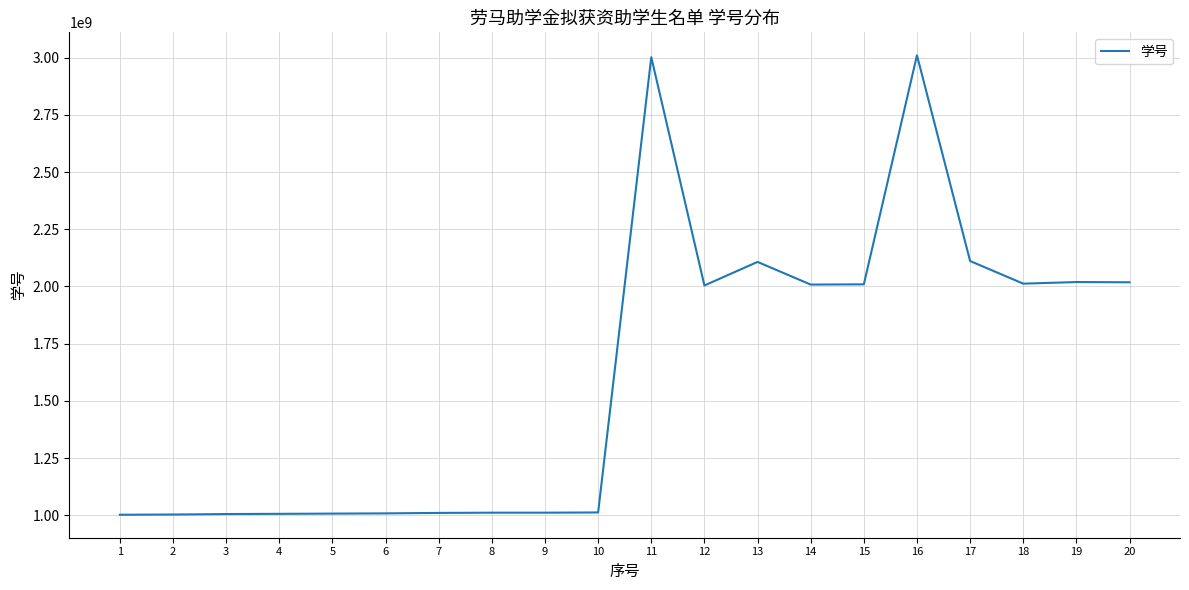

What is the smallest value displayed?

1002222227